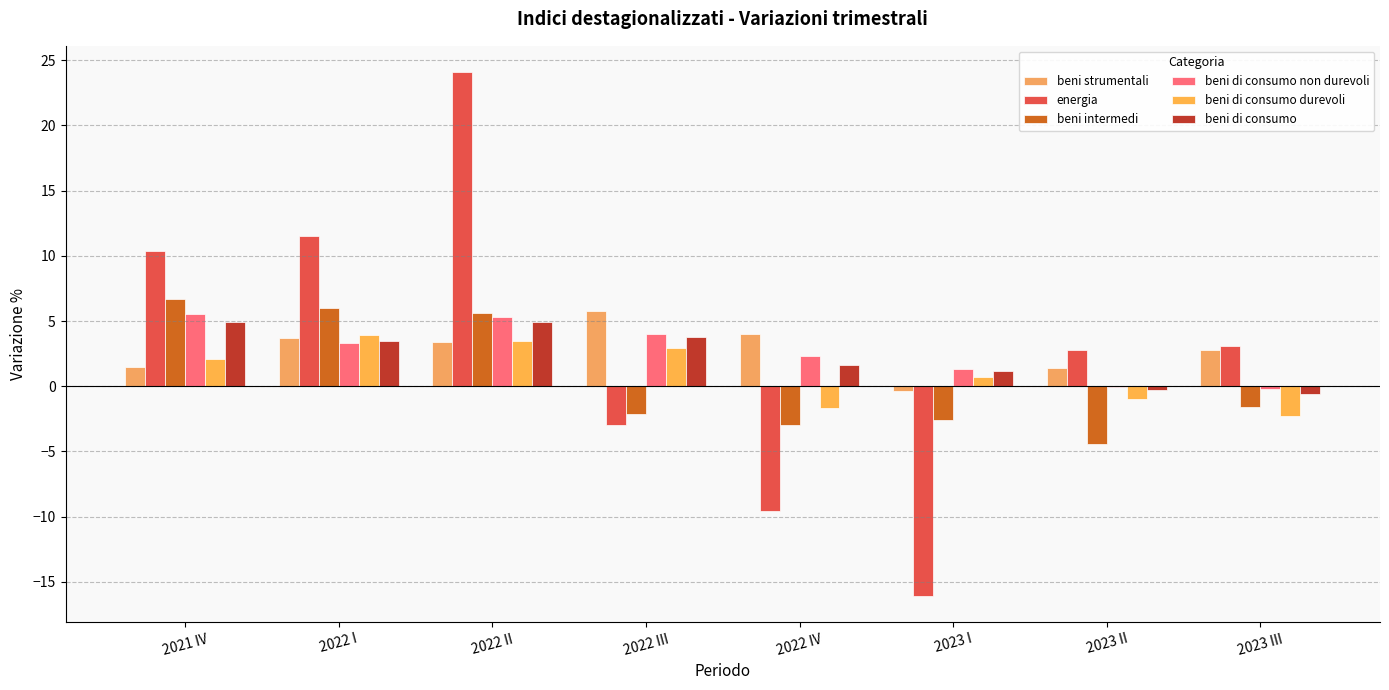

How many data points in beni di consumo are above 3?

4